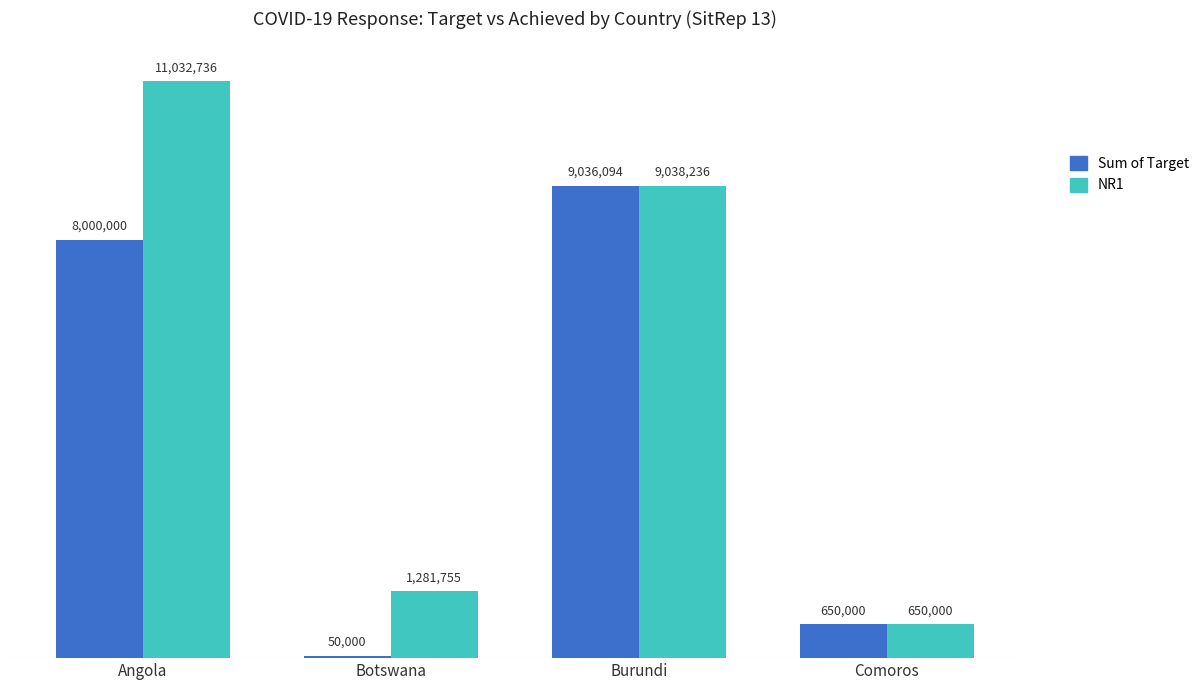

Reading left to right, extract all data points from this chart.

Sum of Target: 8000000	50000	9036094	650000
NR1: 11032736	1281755	9038236	650000